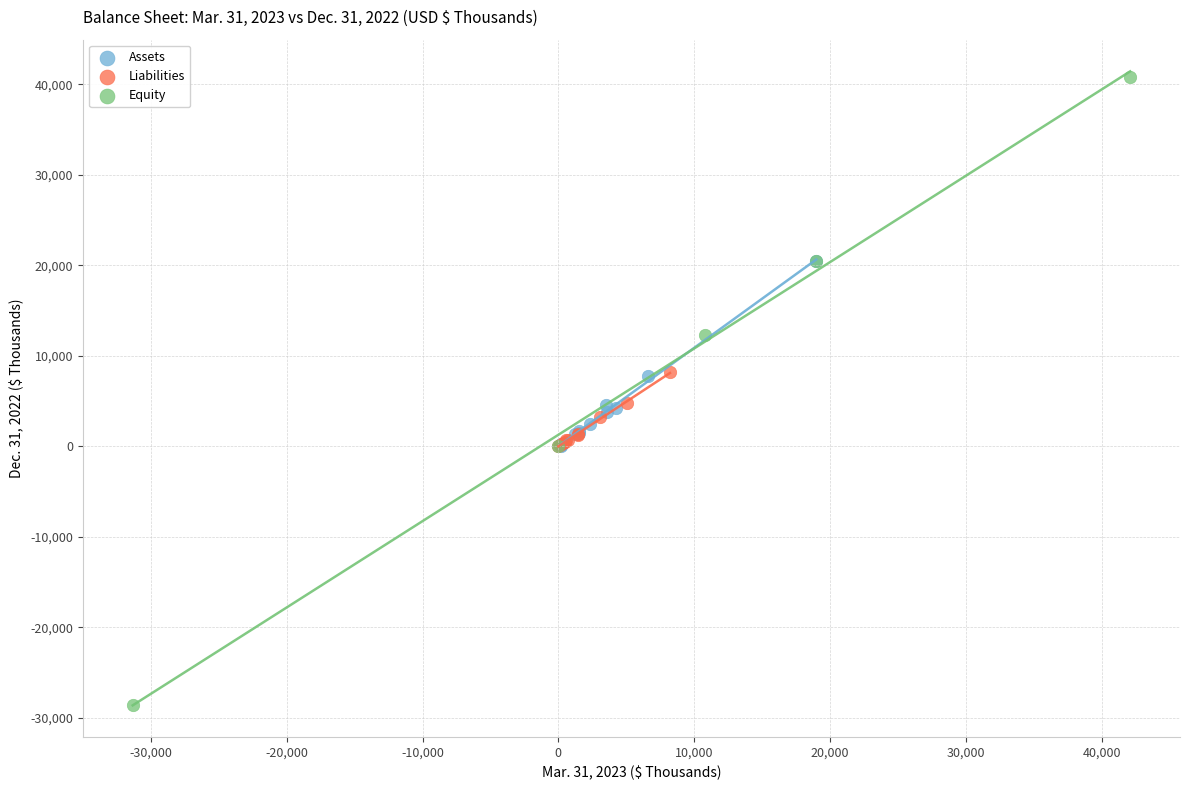

Which series contains the lowest Y value?

Equity